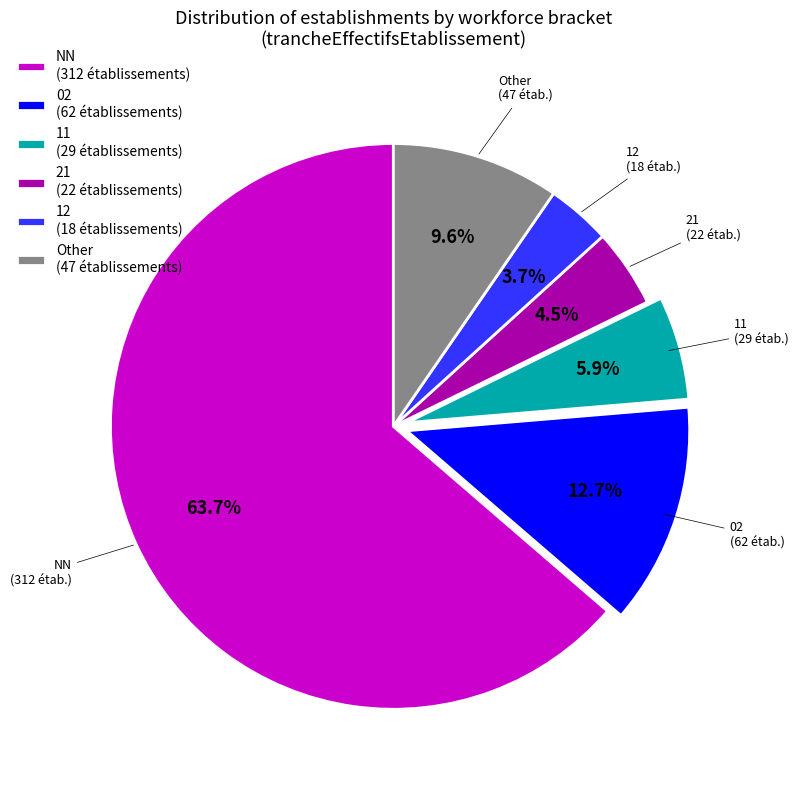

Is 11 the majority of the pie?

No